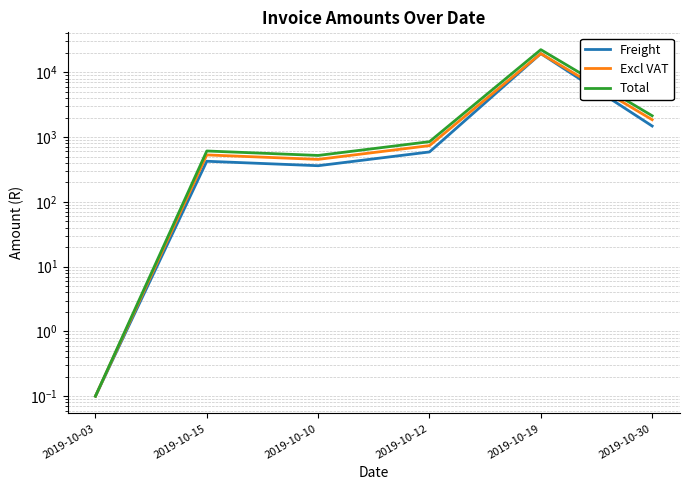

How many data points in Excl VAT are above 739?

3